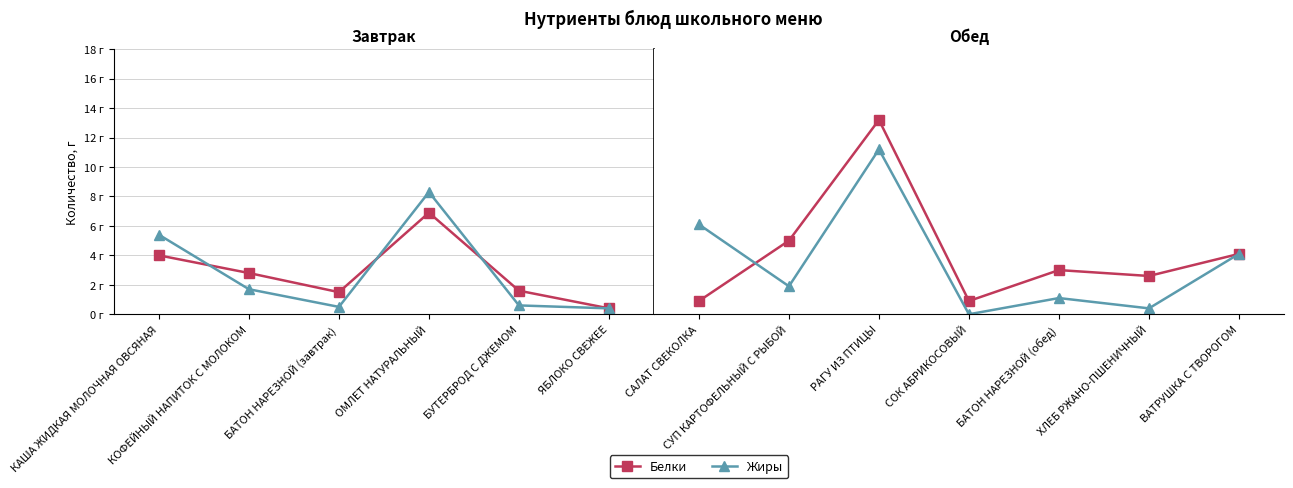

What is the label of the 2nd point from the left?

СУП КАРТОФЕЛЬНЫЙ С РЫБОЙ